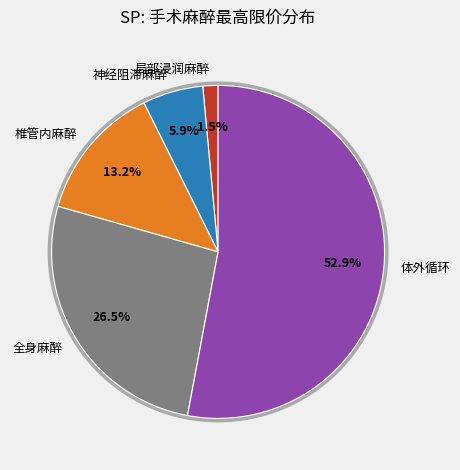

What percentage is the 局部浸润麻醉 slice, to the nearest percent?

1%